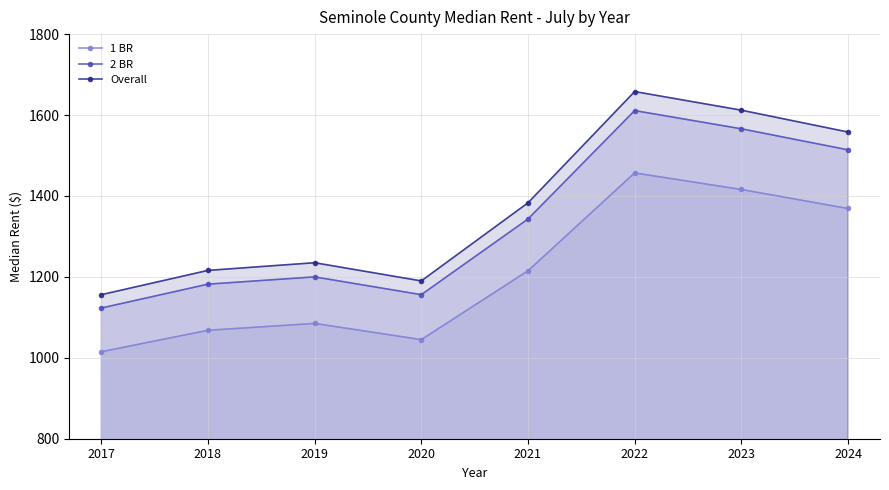

What is the value of the 2 BR point at the 4th from the left?

1156